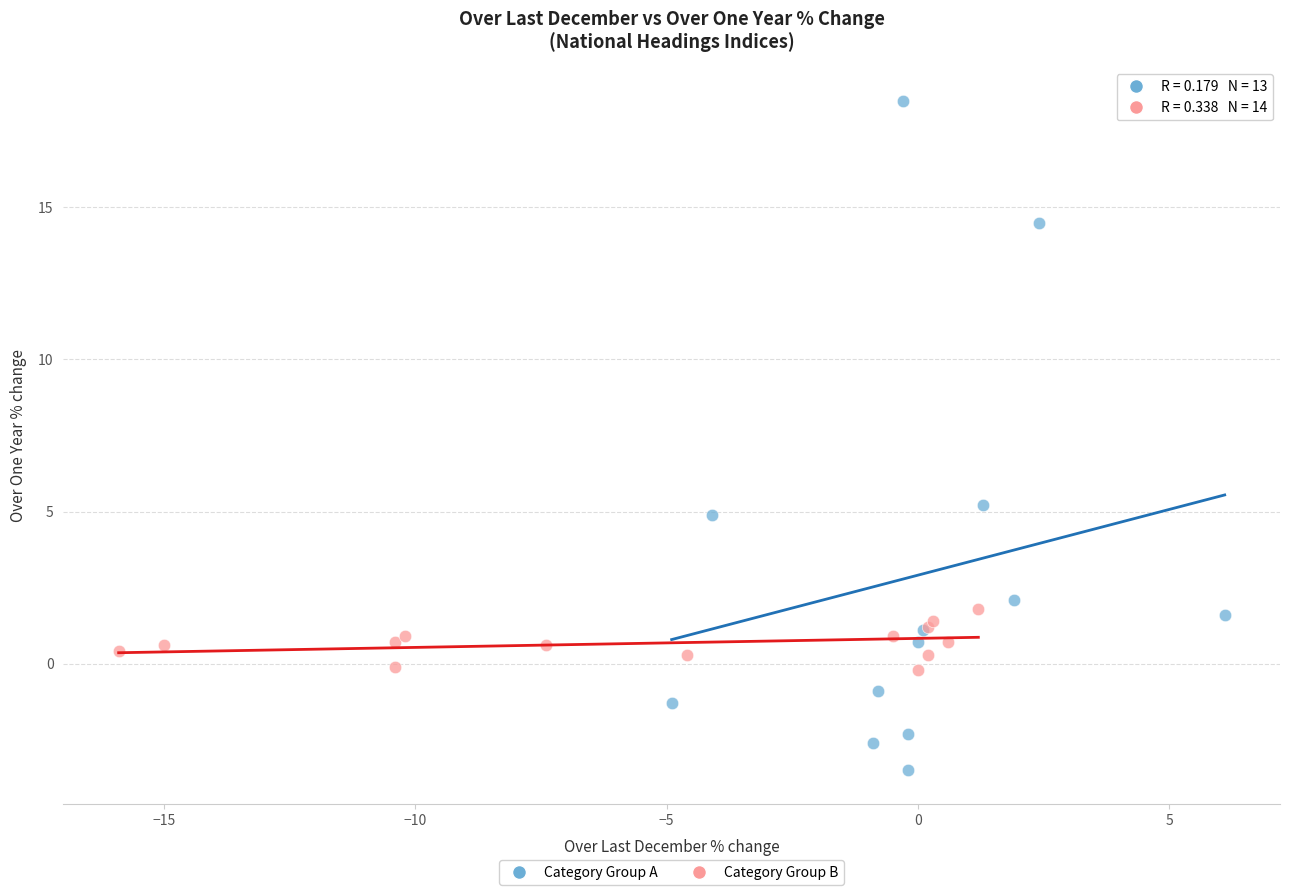

Which series has the largest Y range (max minus min)?

Category Group A